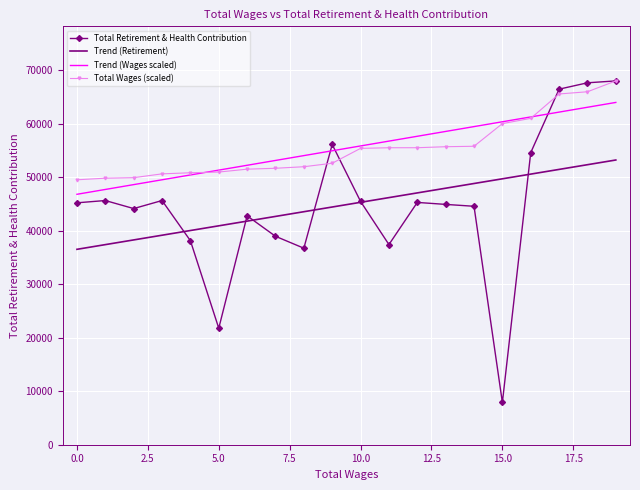

Which series has the widest spread of values?

Total Retirement & Health Contribution